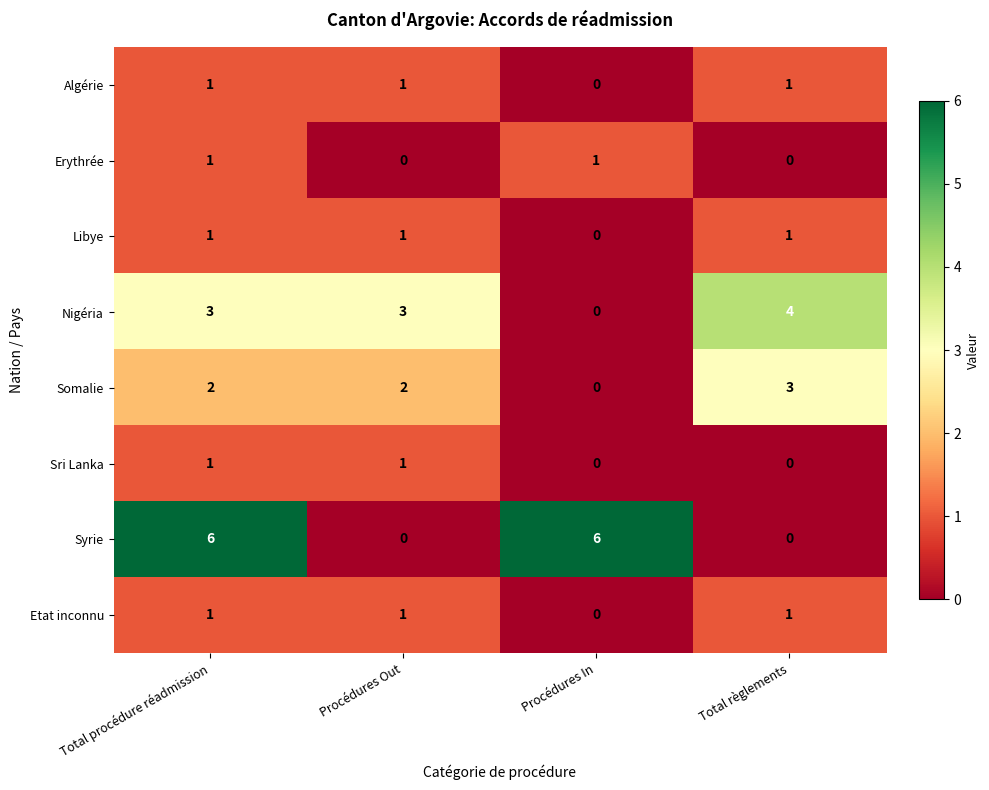

The Libye series shows -1 at Procédures In. True or false?

False